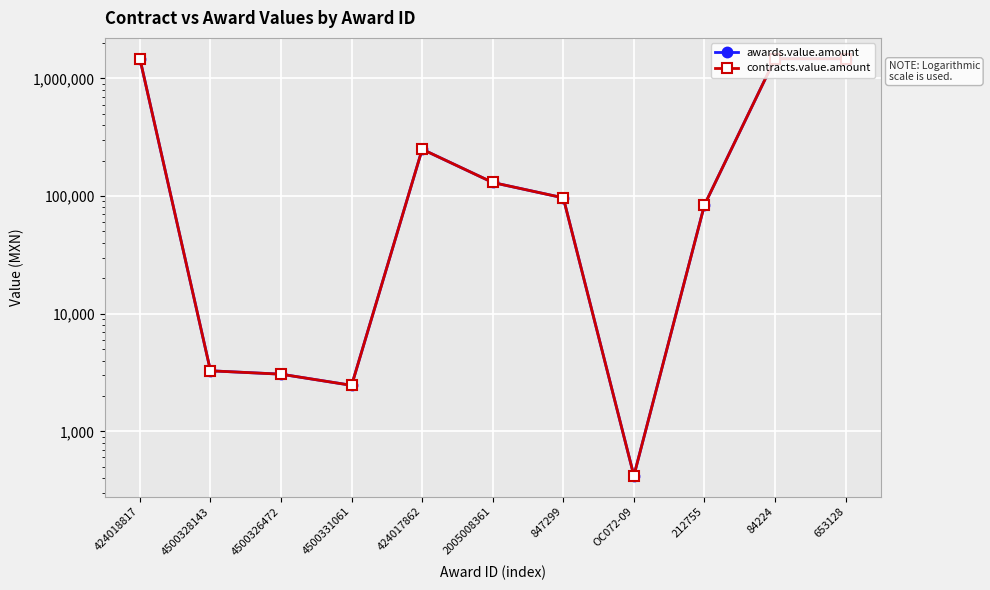

Where is the first local minimum for contracts.value.amount?

4500331061